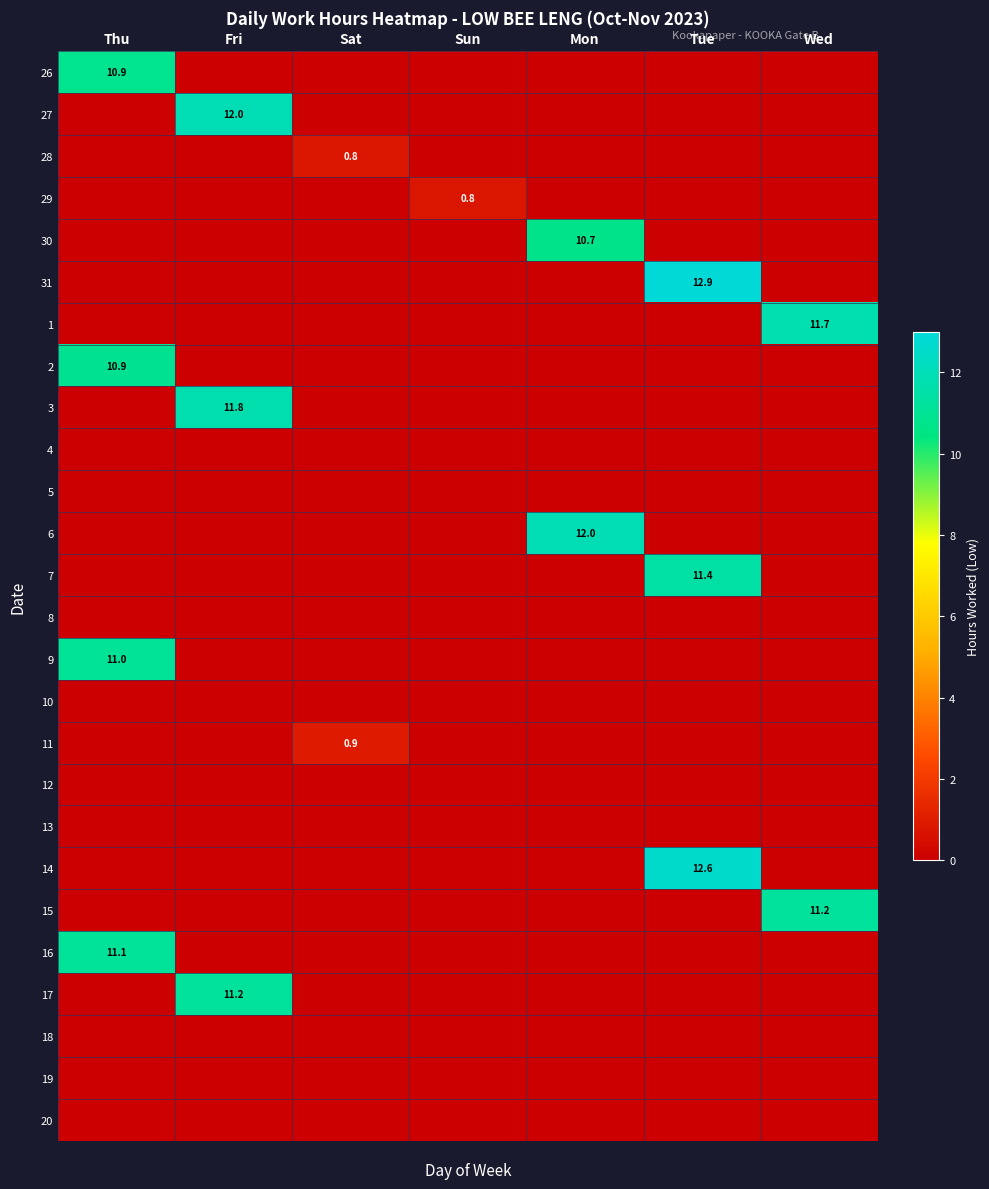

At which category is the sum across all series the highest?

Thu